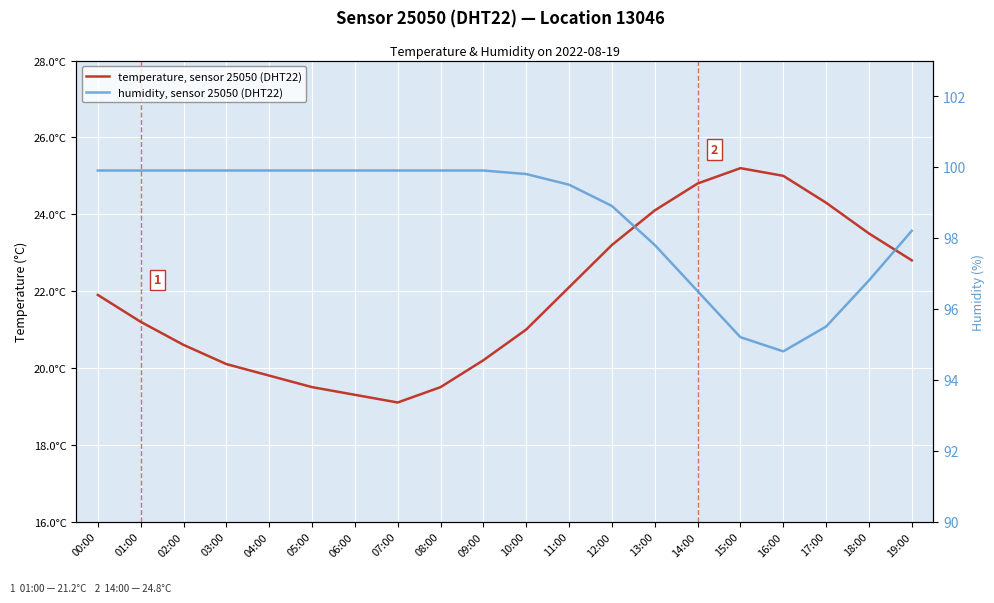

What is the spread (max minus min) of values at 16:00?

69.8